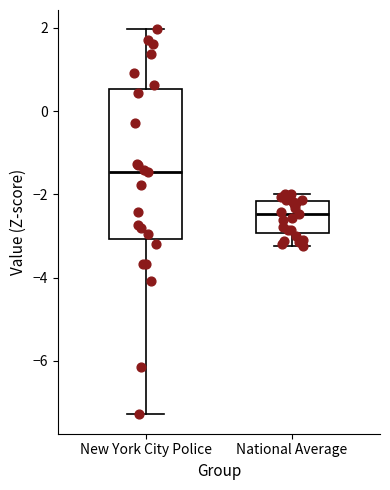

Comparing the boxes themselves (not the whiskers), which one is the tallest?

New York City Police